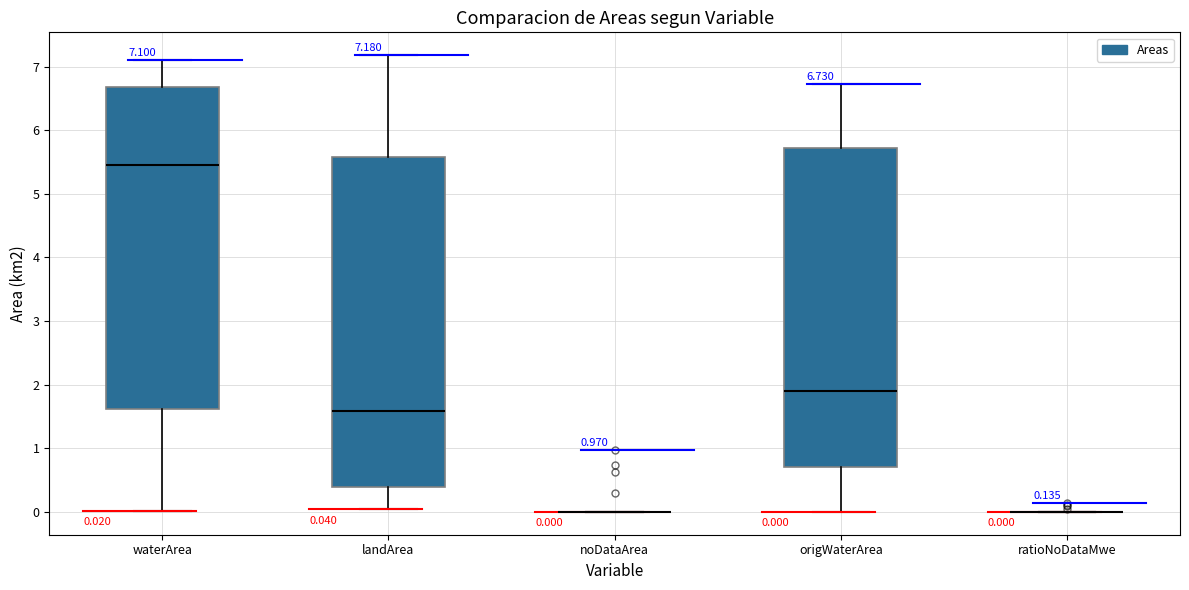

Which box is the tallest, from its lower edge to its upper edge?

landArea